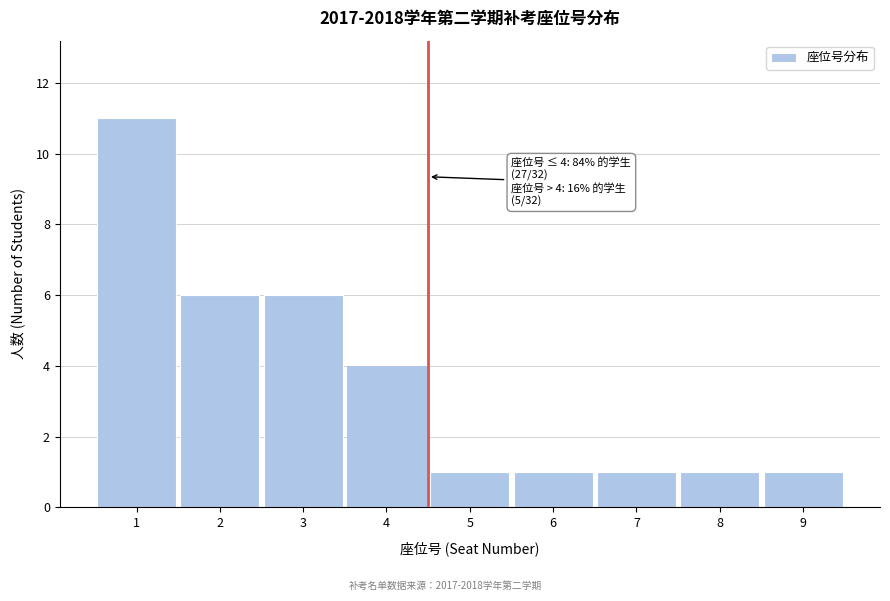

Reading left to right, what are all the values shown in this chart?

1=11	2=6	3=6	4=4	5=1	6=1	7=1	8=1	9=1